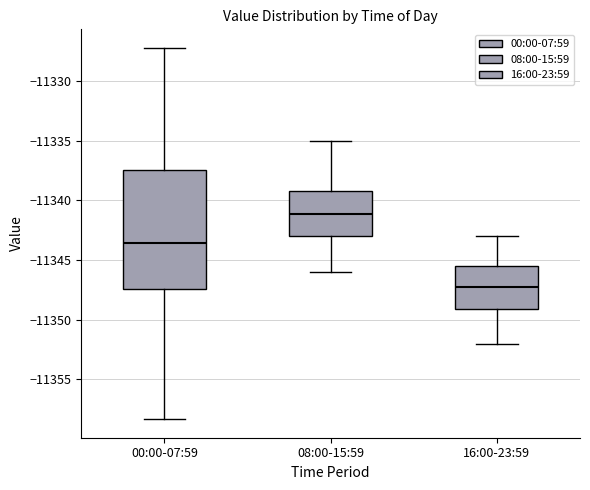

Where does the median line of the box for 00:00-07:59 sit on the y-axis? The values are not printed on the chart, so give them approximately, as read against the axis.

-11343.5